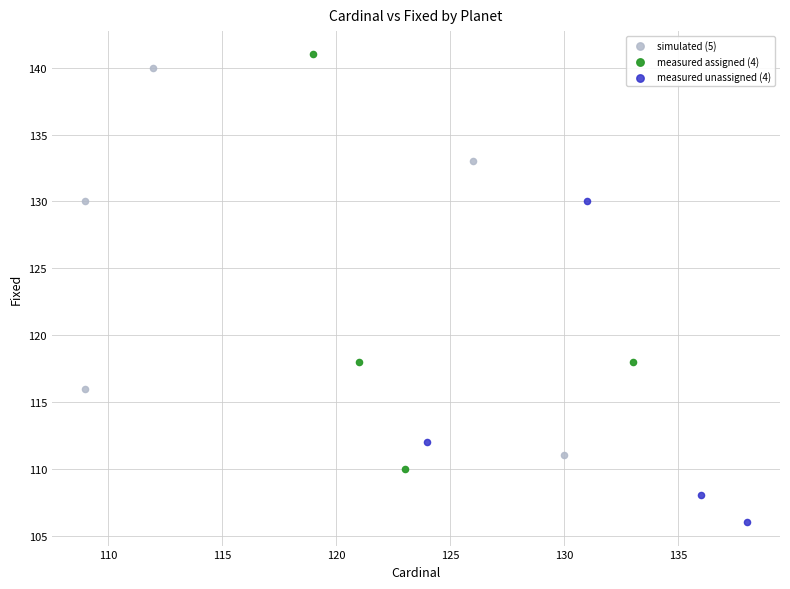

Which series has the widest spread of Y values?

measured assigned (4)